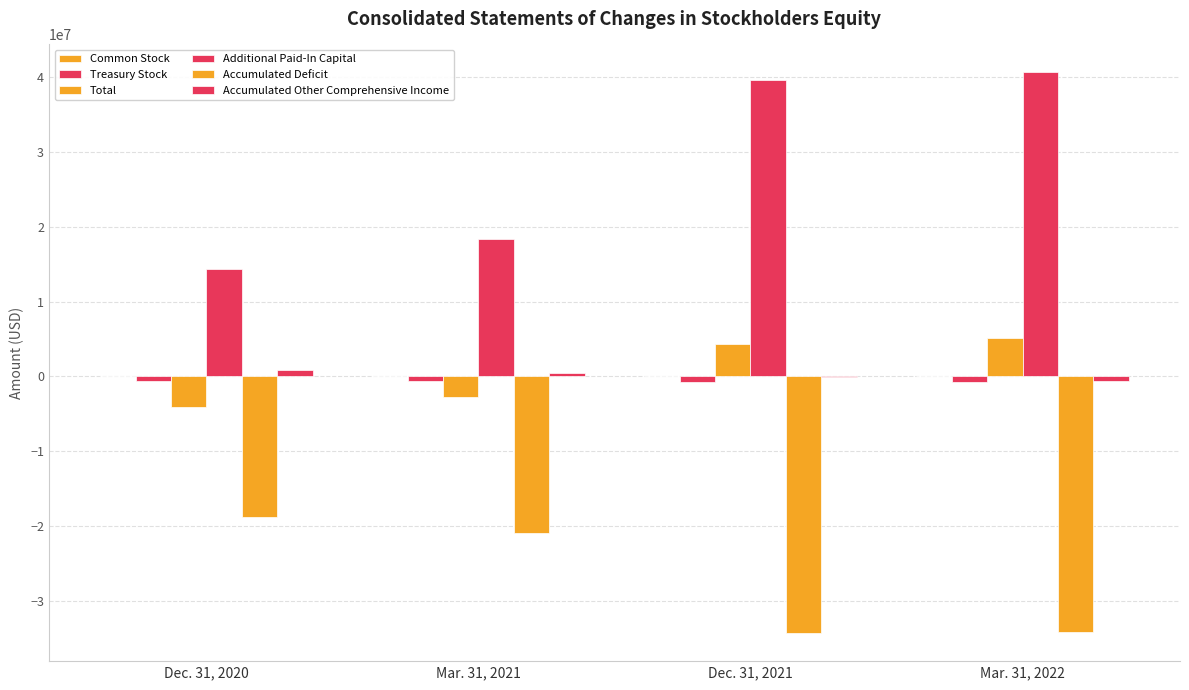

Where is Total nearest to the value 494994?

Mar. 31, 2021